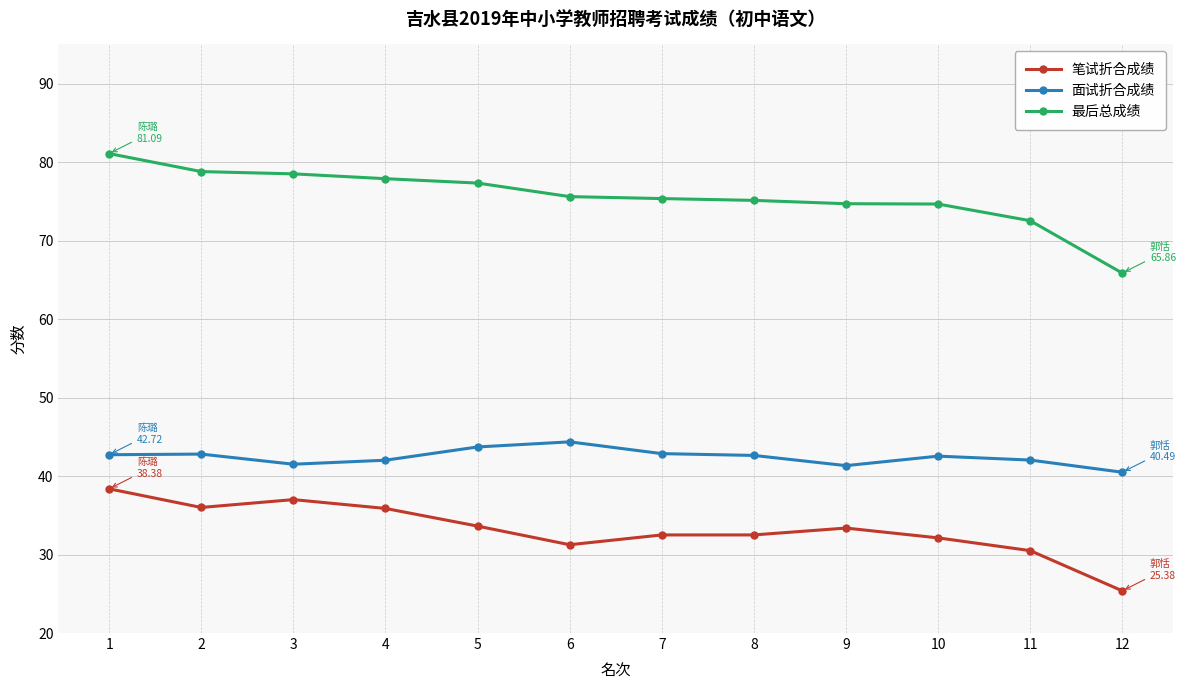

Between 1 and 2, which series saw the biggest shift?

笔试折合成绩